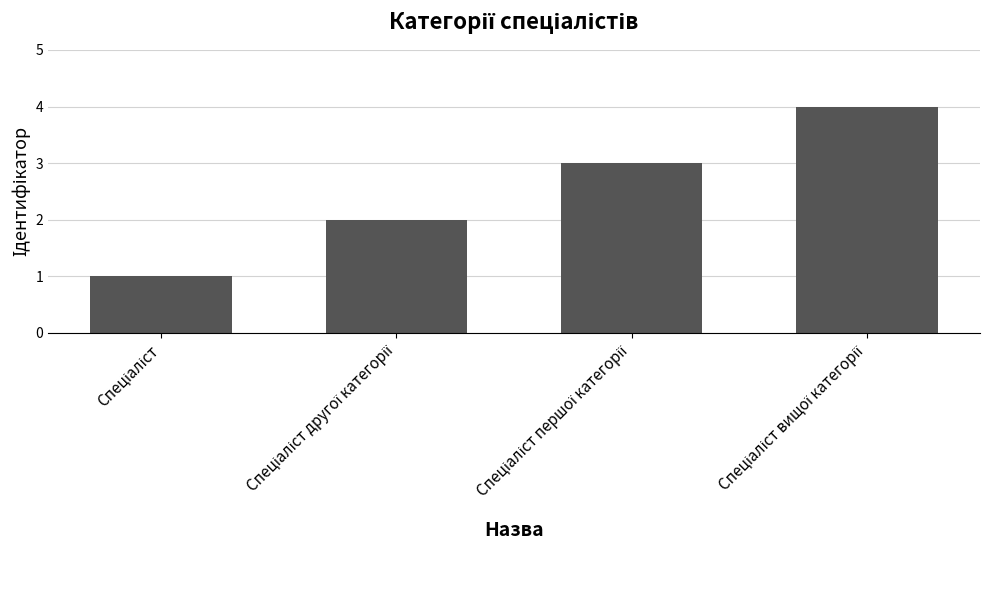

What is the sum of all values?

10